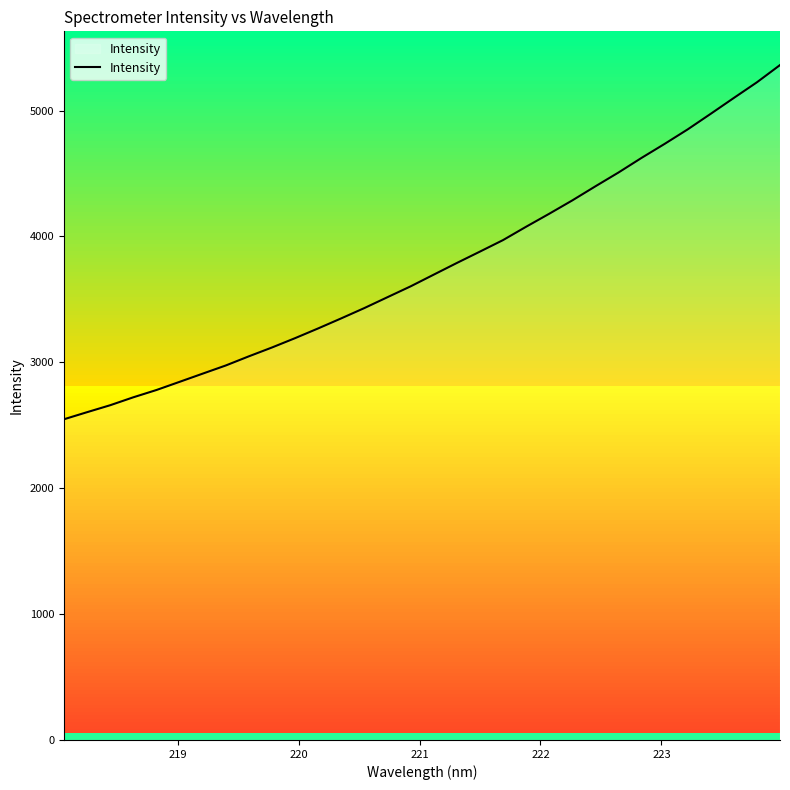

What is the highest value of the Intensity series?

5361.9